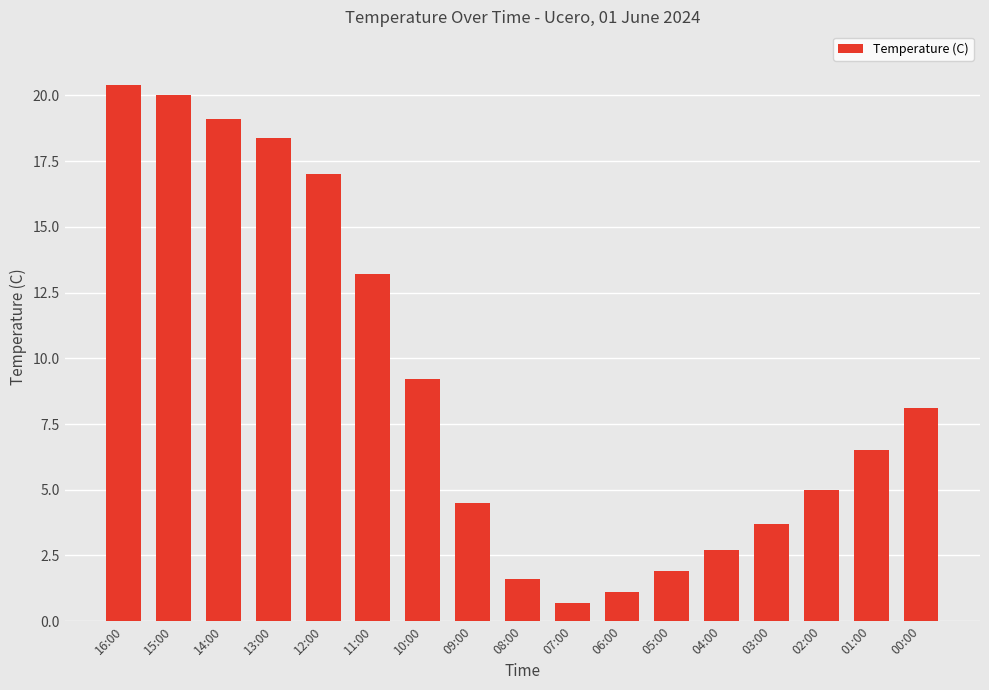

The chart shows a value of 8.1 at 00:00. True or false?

True